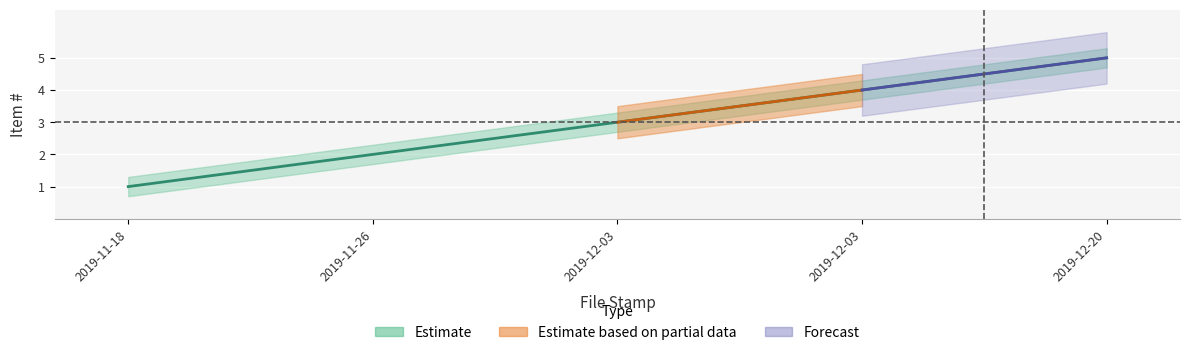

The Item # upper series shows 5.3 at 2019-12-20. True or false?

True